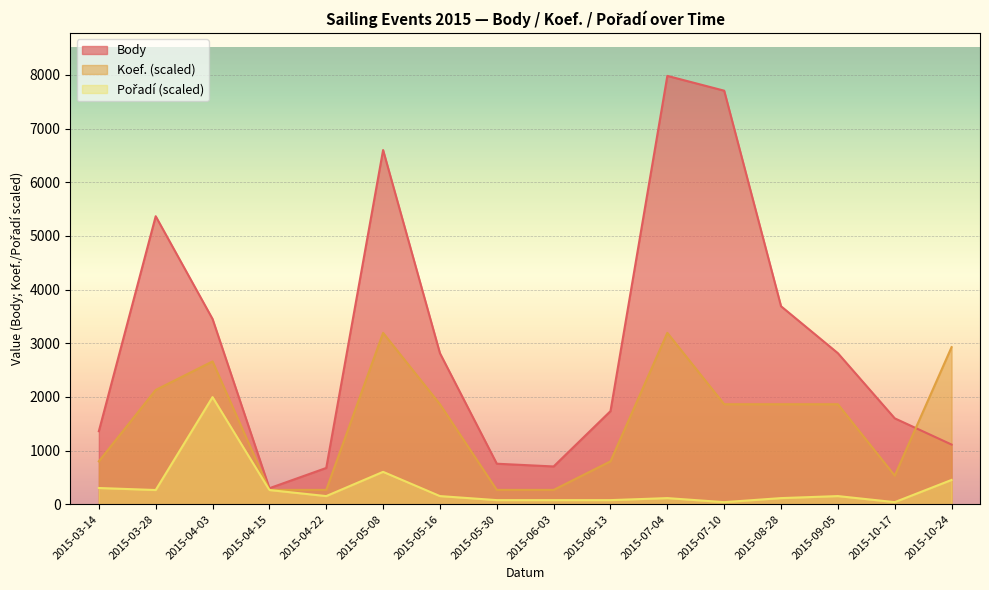

True or false: Body and Pořadí intersect in this chart.

False